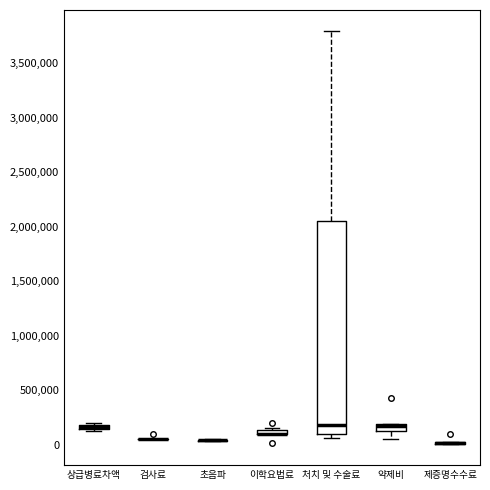

Which box is the tallest, from its lower edge to its upper edge?

처치 및 수술료